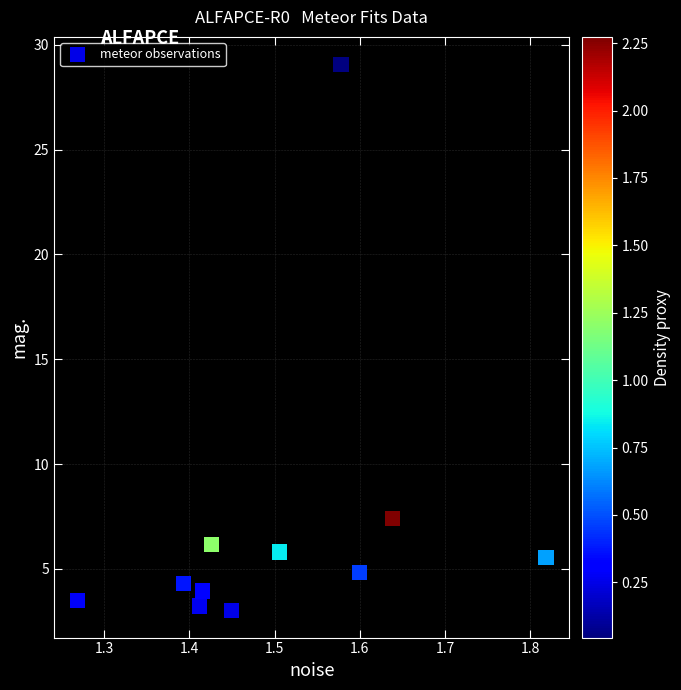

What Y value in the scatter plot is closest to 16?

7.4